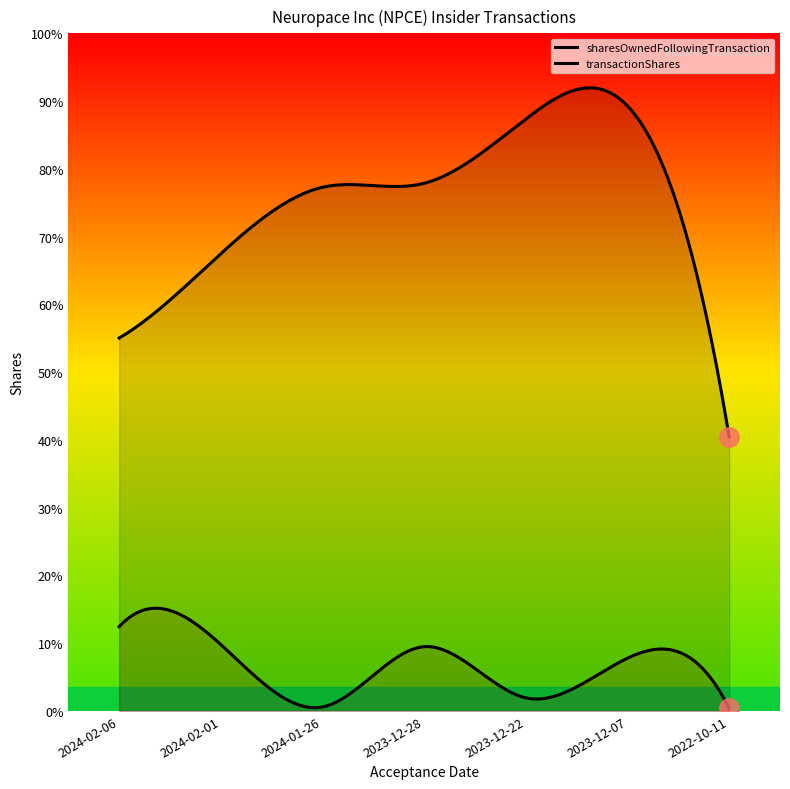

What value does the transactionShares series have at 2024-02-06, to the nearest 50?

17600